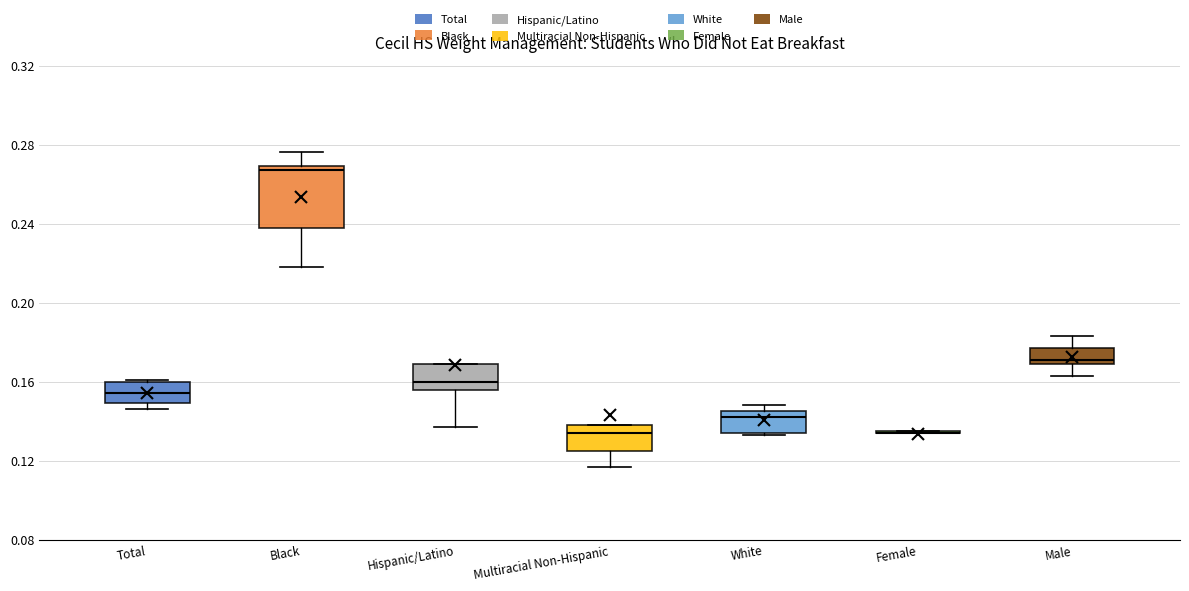

Where is the upper edge of the box for White on the y-axis? The values are not printed on the chart, so give them approximately, as read against the axis.

0.145